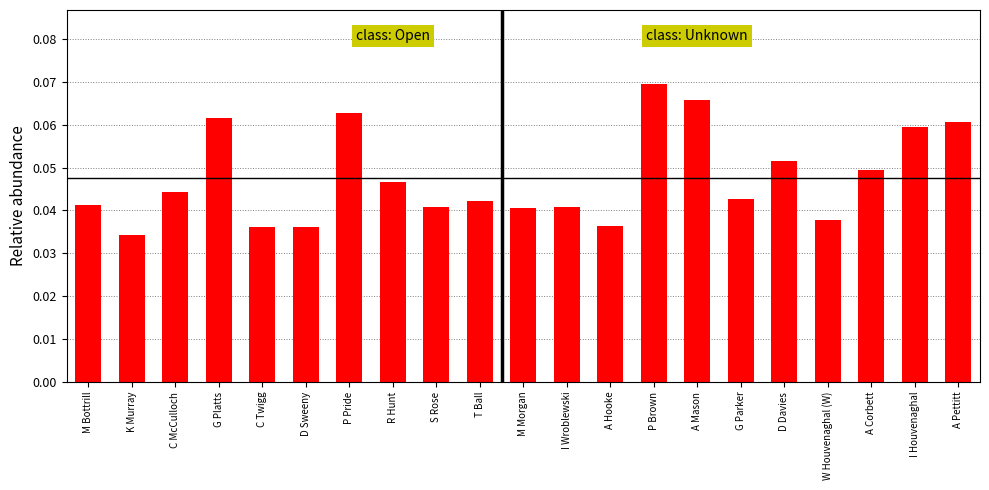

What is the sum of all values?

1.0